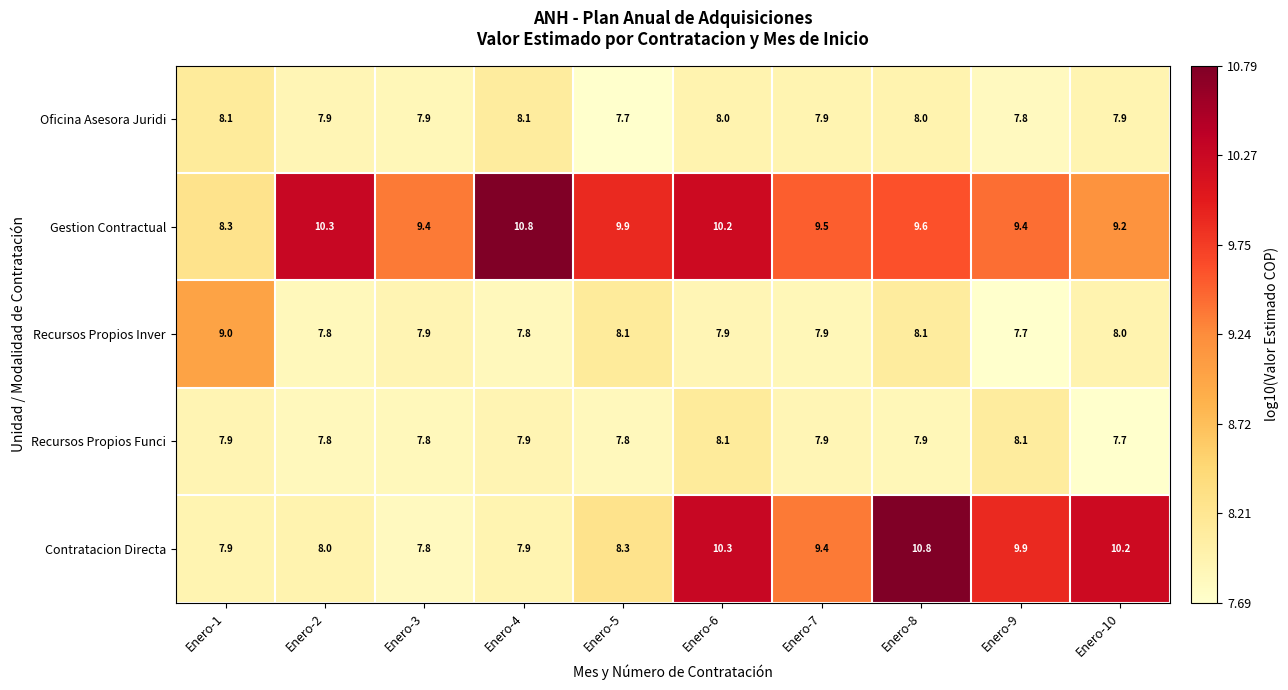

What is the approximate value of Contratacion Directa at Enero-2?

8.0